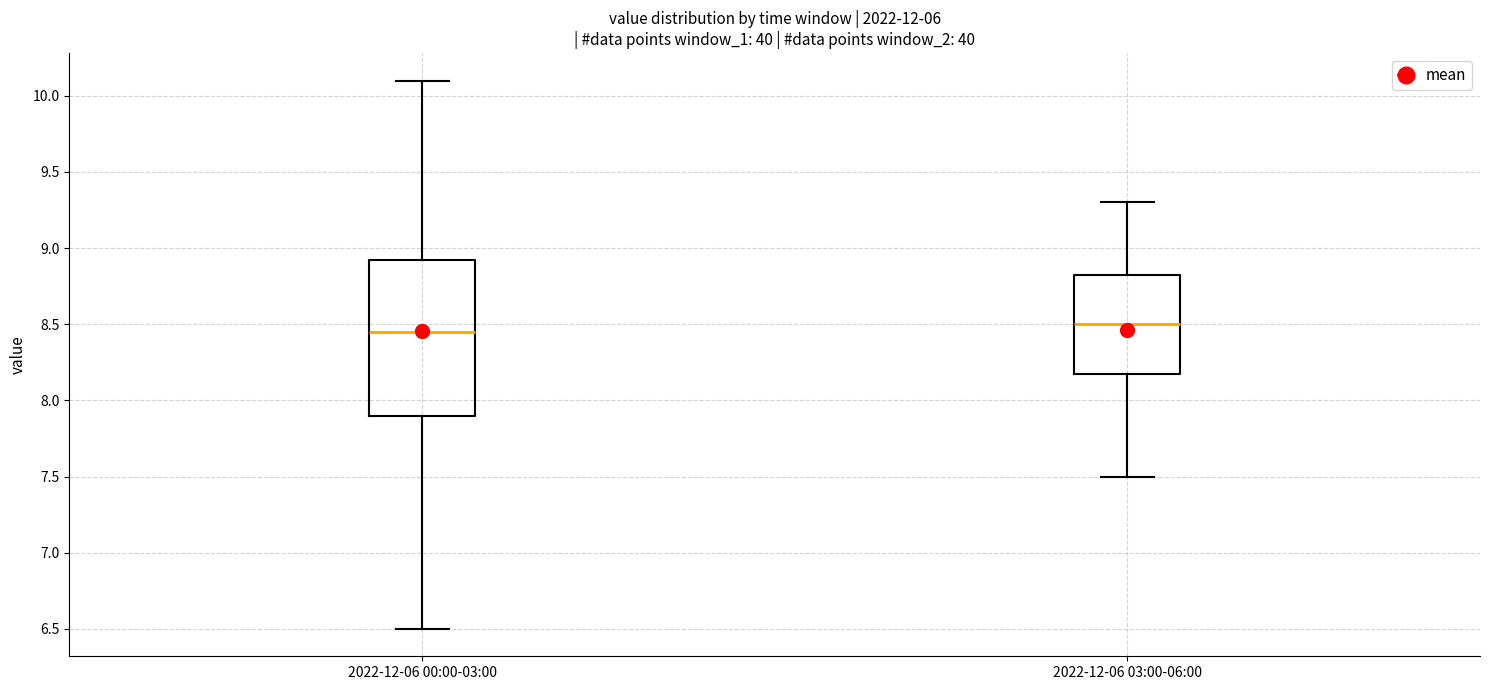

Which box is the tallest, from its lower edge to its upper edge?

2022-12-06 00:00-03:00